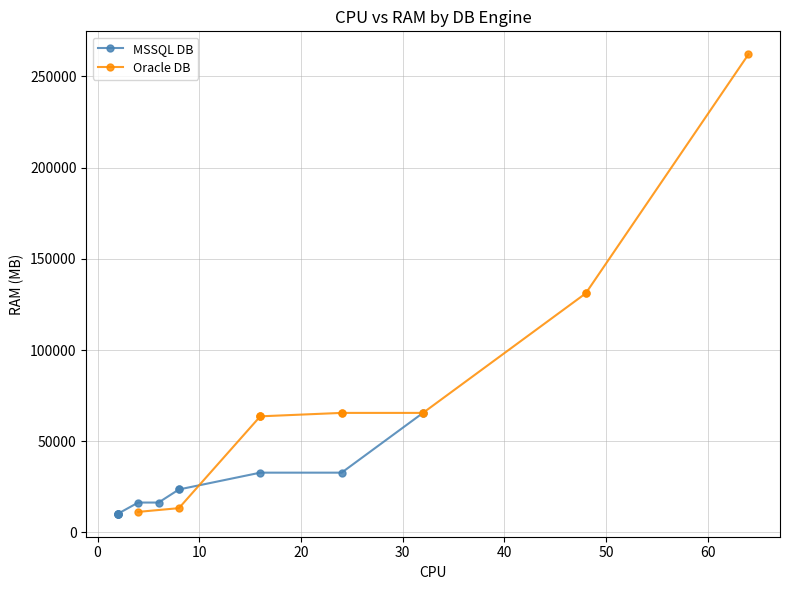

What is the smallest value displayed?

10240